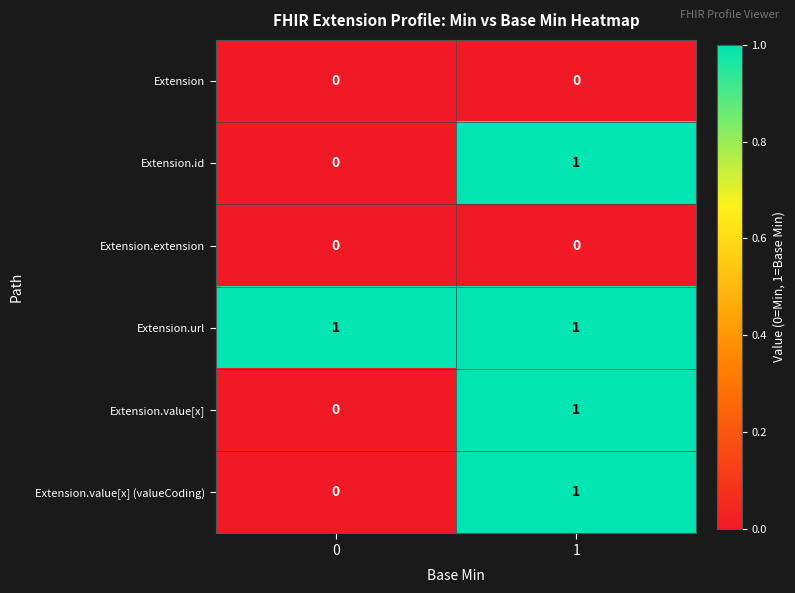

Count the number of categories in the chart.

2